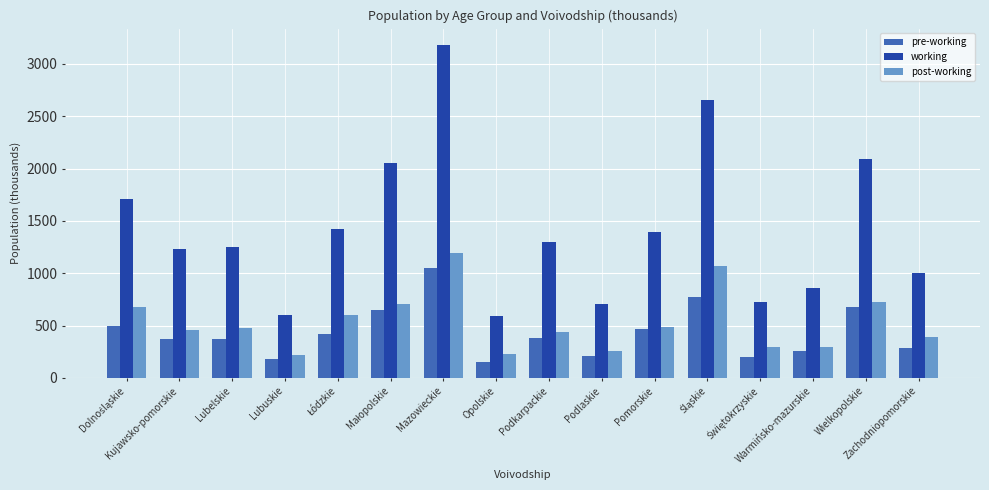

Which series has the largest total across all categories?

working